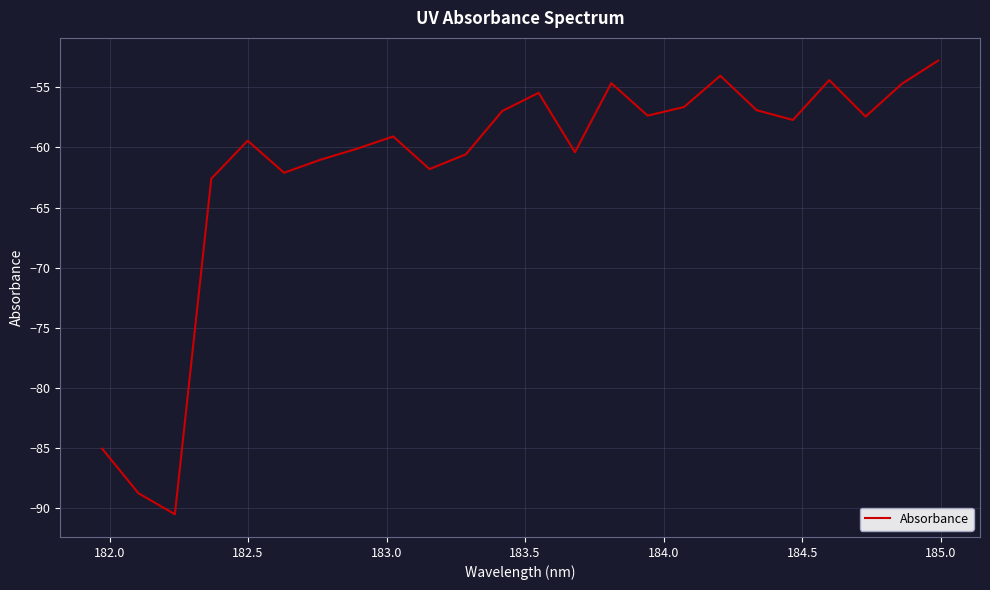

What is the minimum value shown in the chart?

-90.5